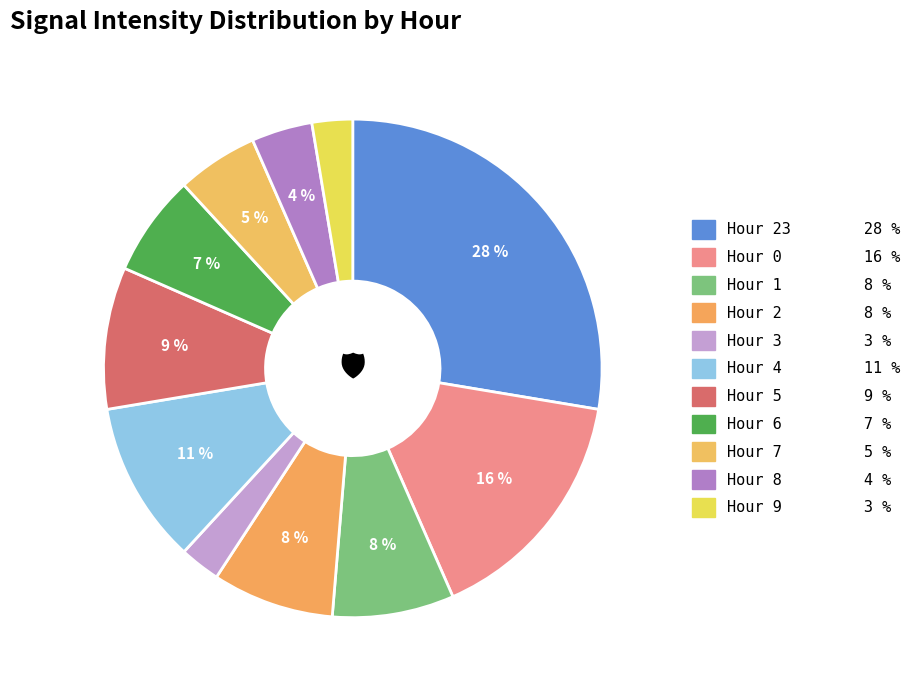

How many slices are in this pie chart?

11